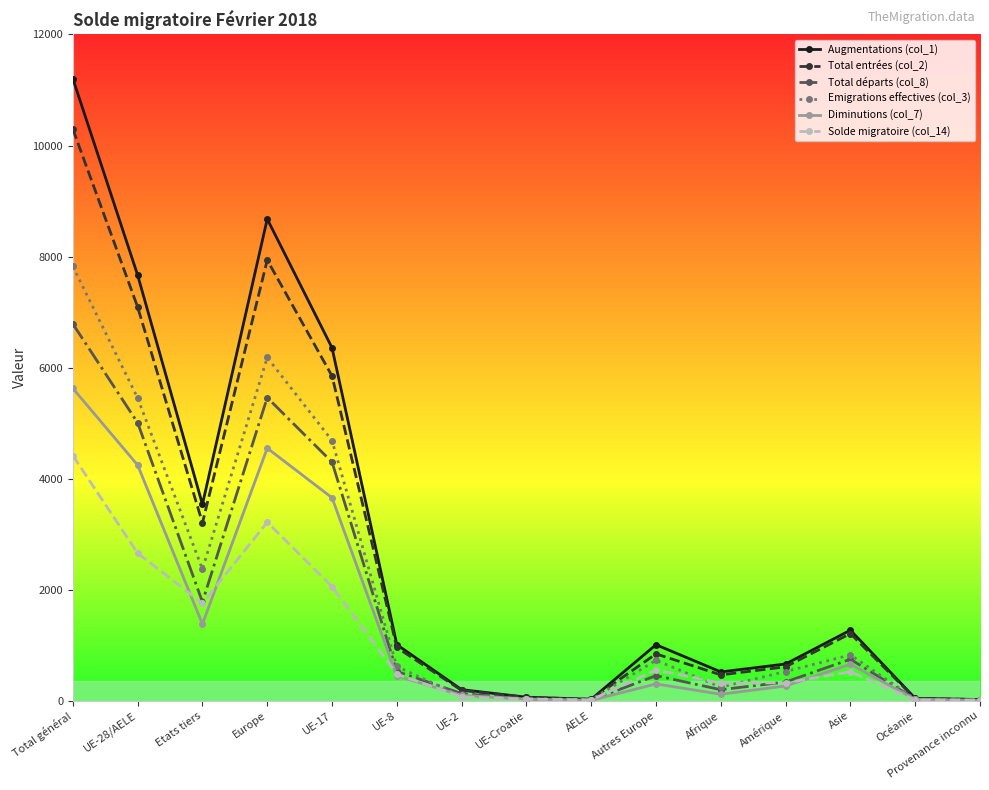

Between Afrique and Océanie, which series saw the biggest shift?

Augmentations (col_1)